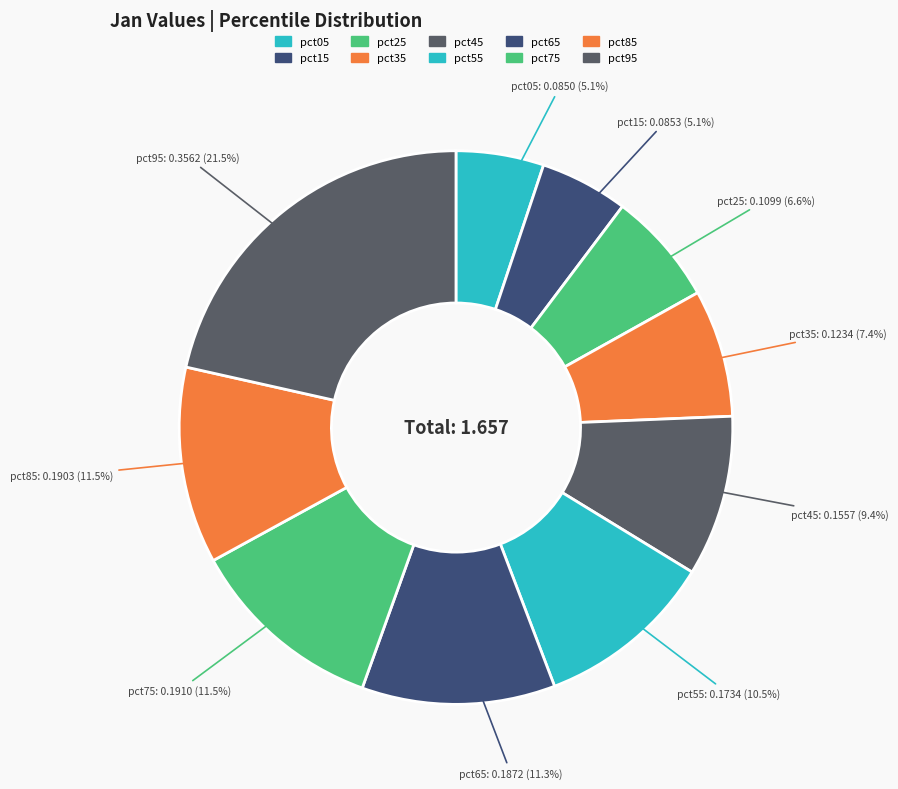

What percentage do pct75 and pct65 together represent?

22.8%